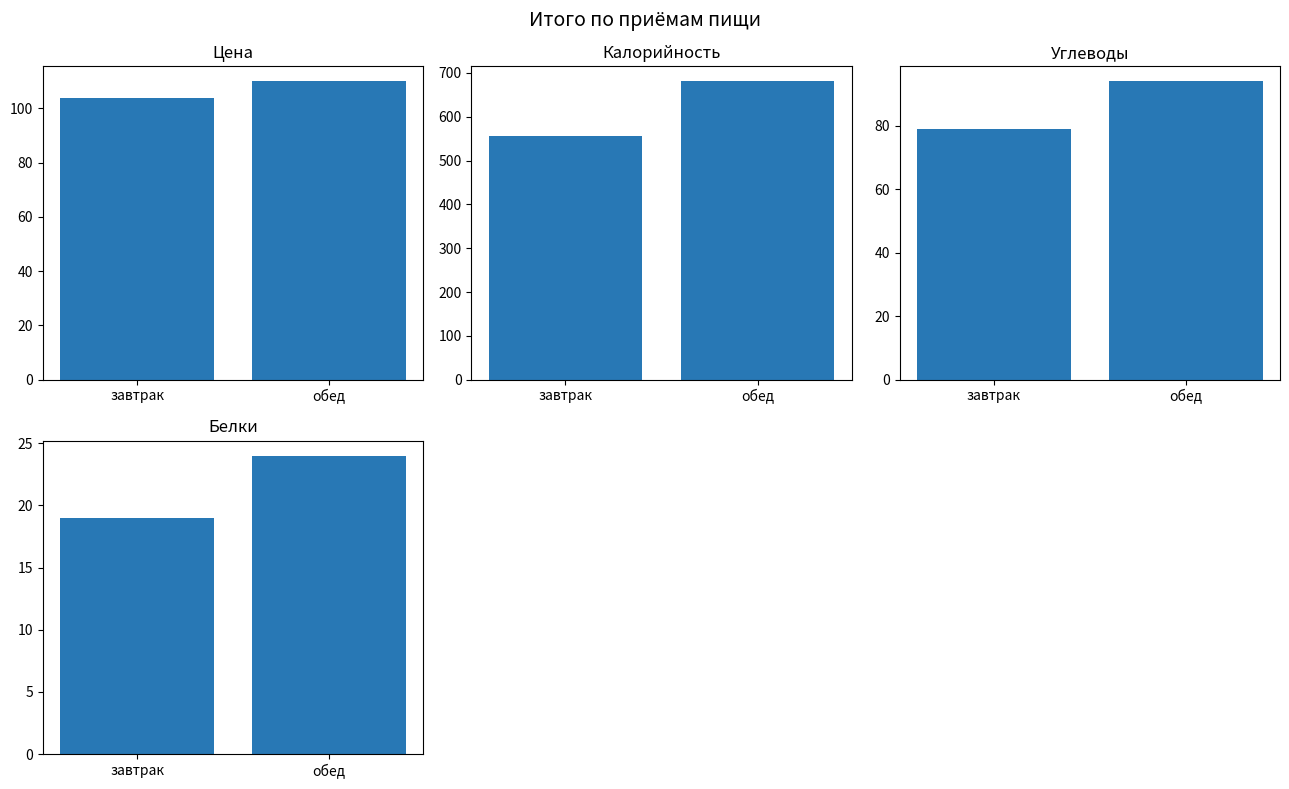

The Цена series shows 69 at завтрак. True or false?

False